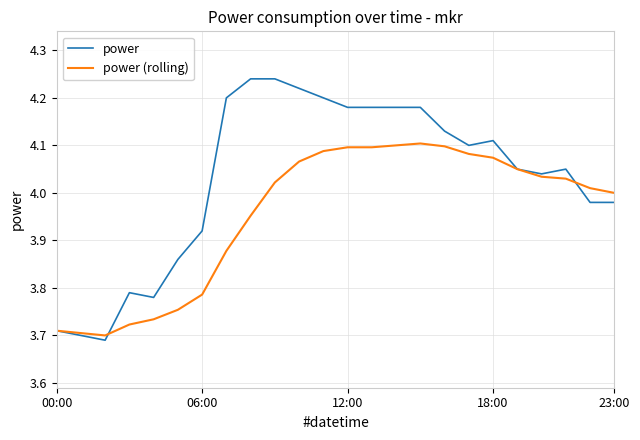

Which series has the largest total across all categories?

power